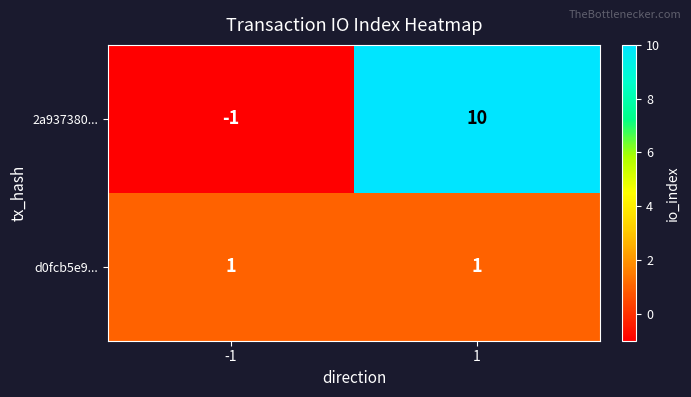

What is the maximum value shown in the chart?

10